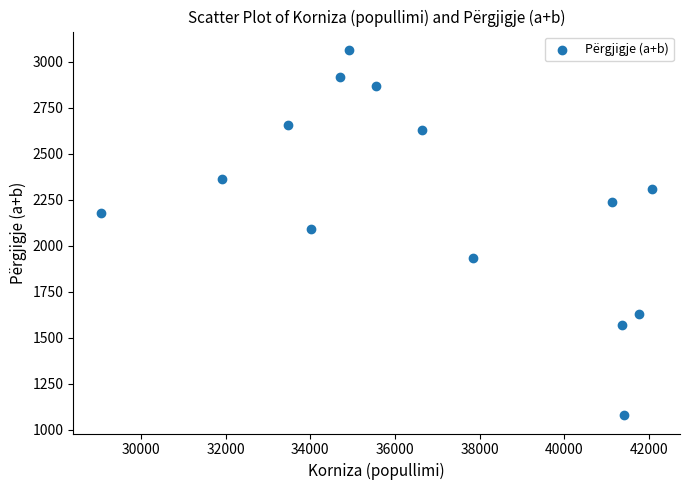

What is the range of Y values (max minus min)?

1984